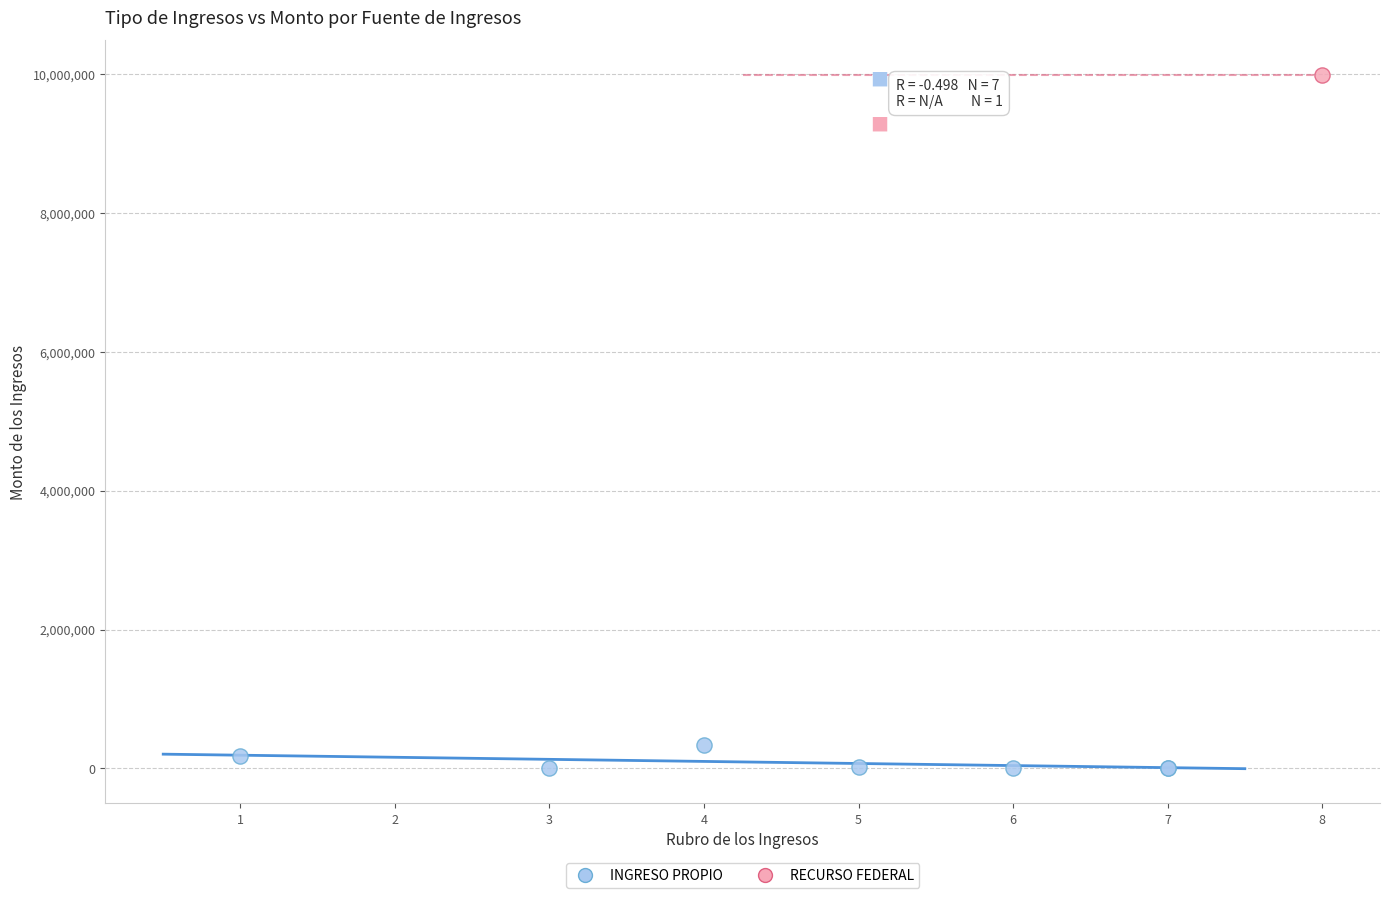

What are all the series names shown in the legend?

INGRESO PROPIO, RECURSO FEDERAL